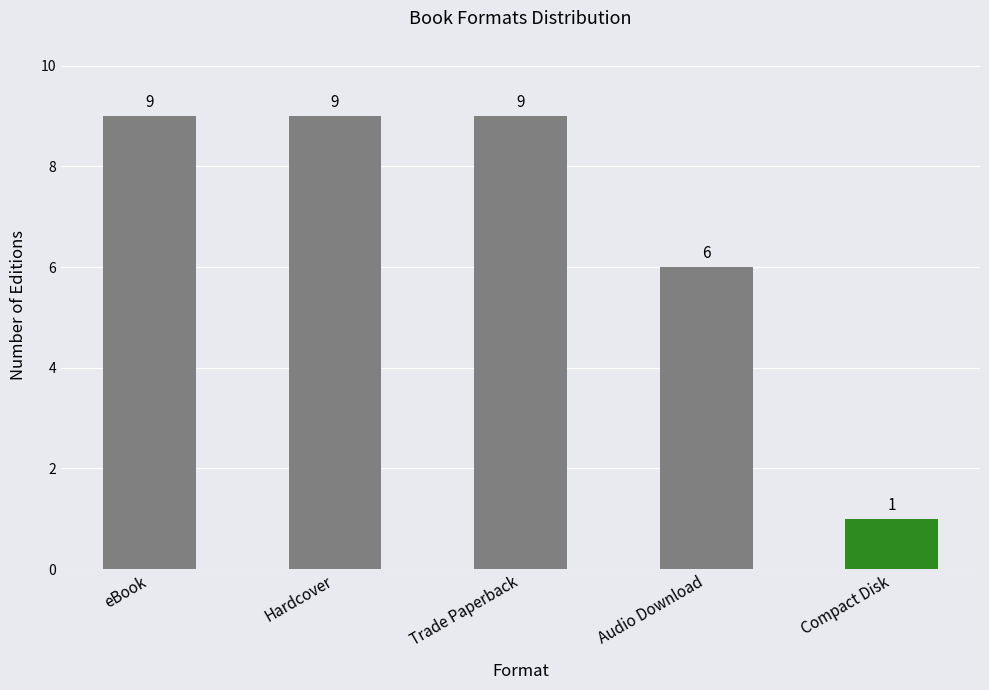

Reading left to right, what are all the values shown in this chart?

9	9	9	6	1